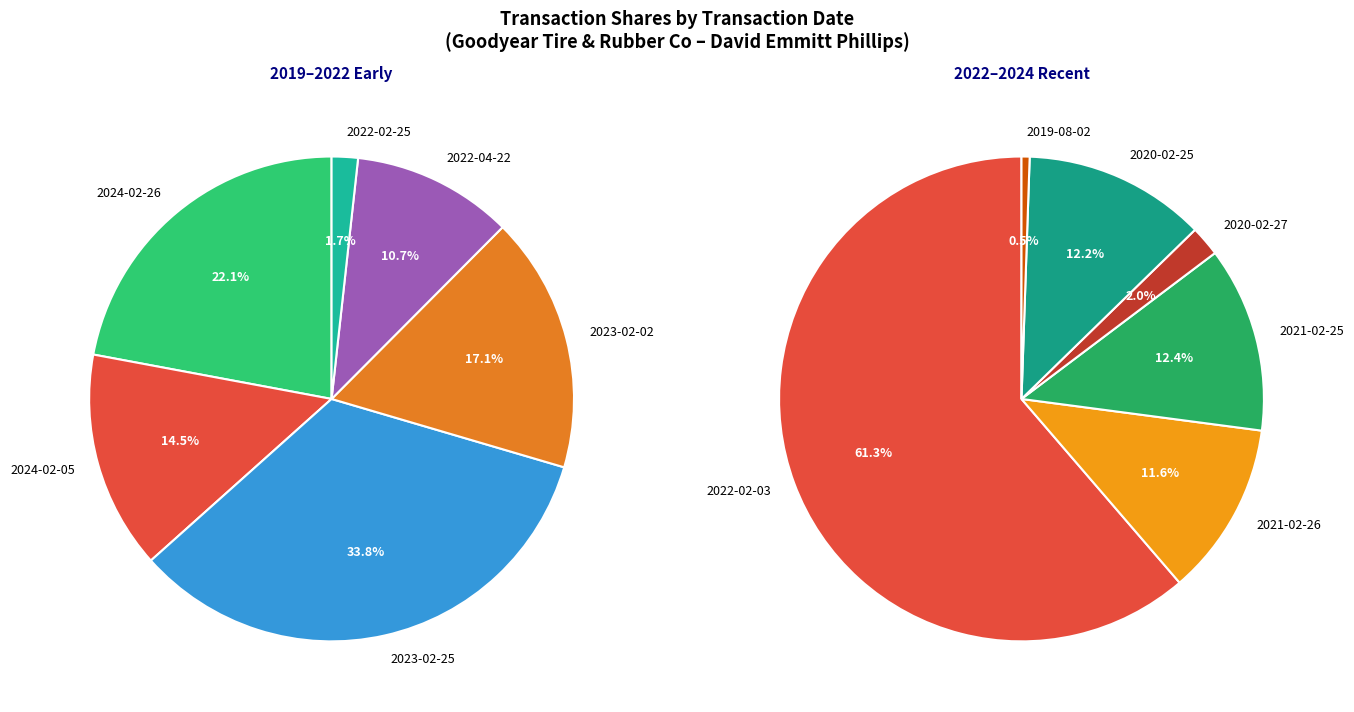

Between 2024-02-26 and 2020-02-27, which is larger?

2024-02-26